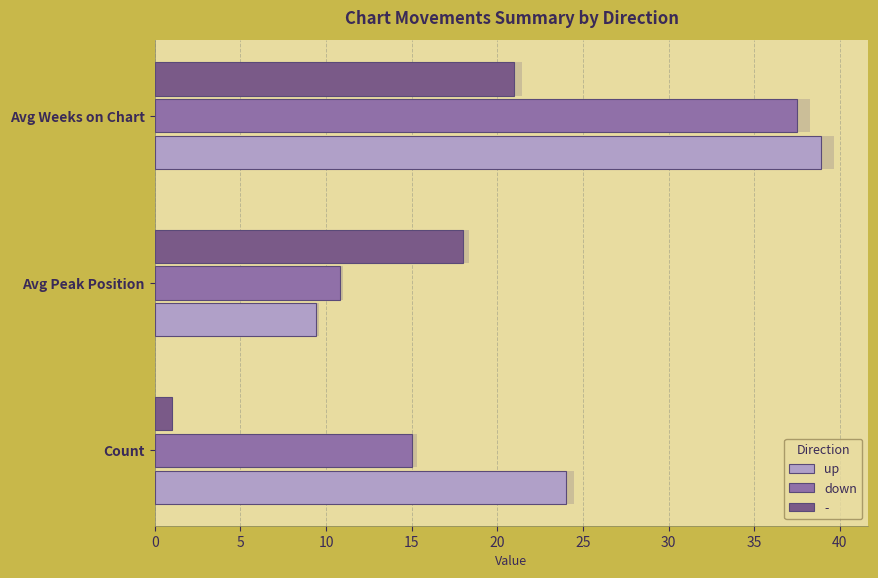

The down series shows 15.0 at 0. True or false?

True